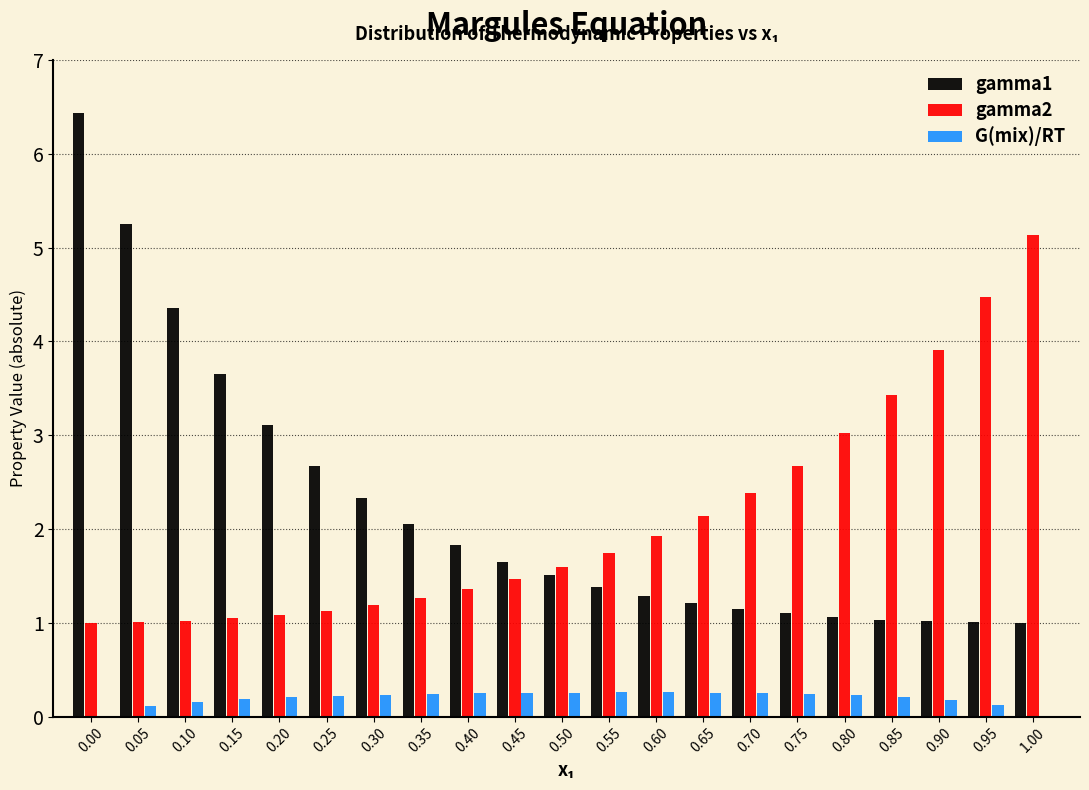

Is the value of G(mix)/RT at 0.60 greater than the value of gamma1 at 0.20?

No